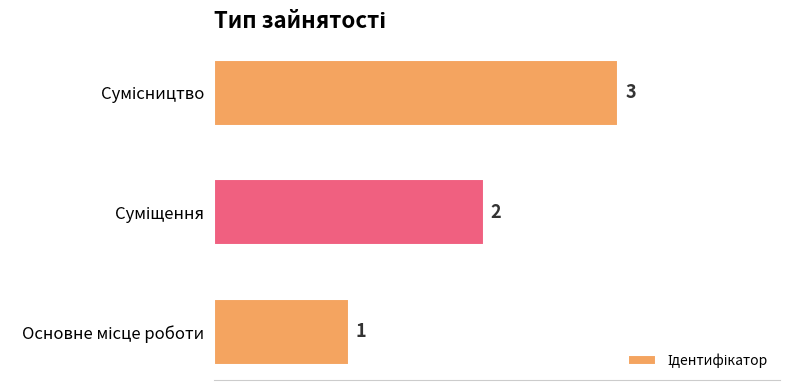

Count the values in the range 1 to 3.

3